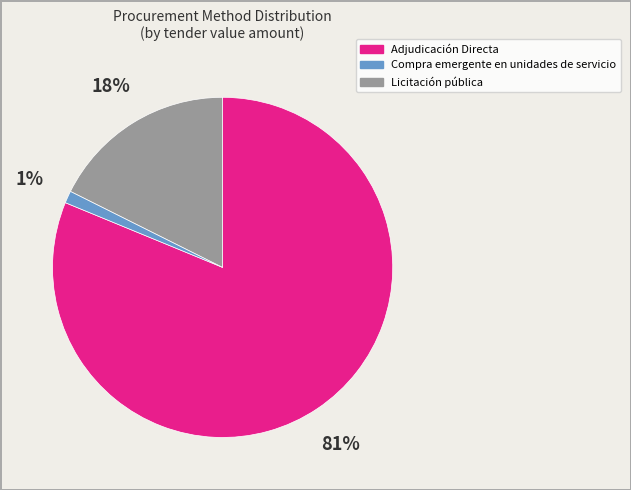

To the nearest percent, what is the average slice percentage?

33%